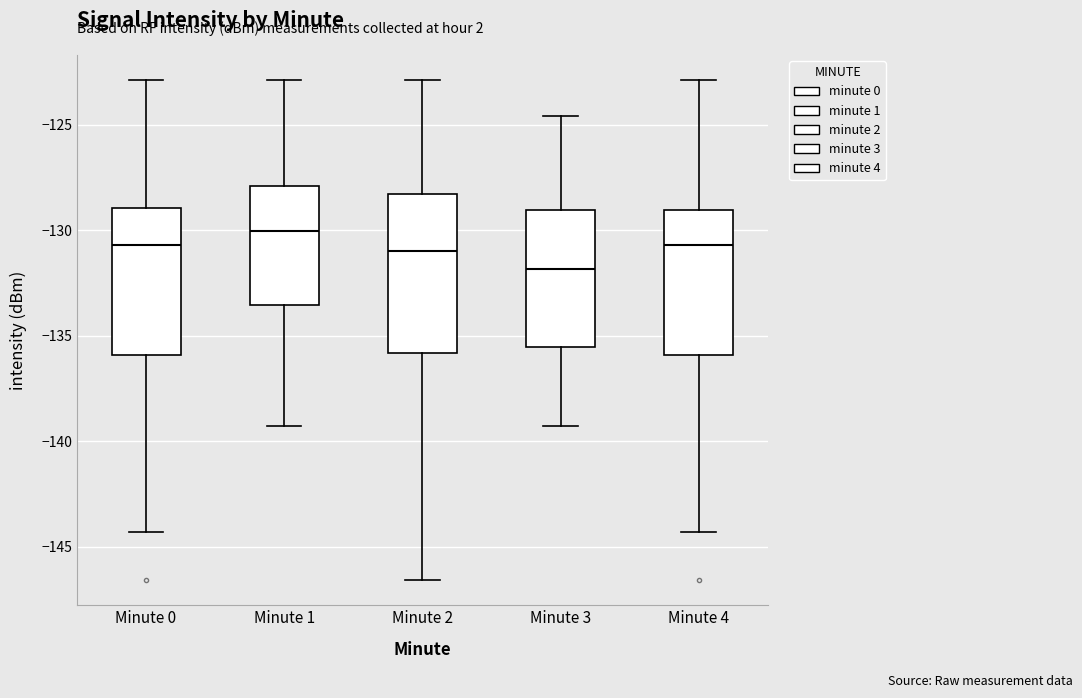

Where is the upper edge of the box for Minute 0 on the y-axis? The values are not printed on the chart, so give them approximately, as read against the axis.

-129.0